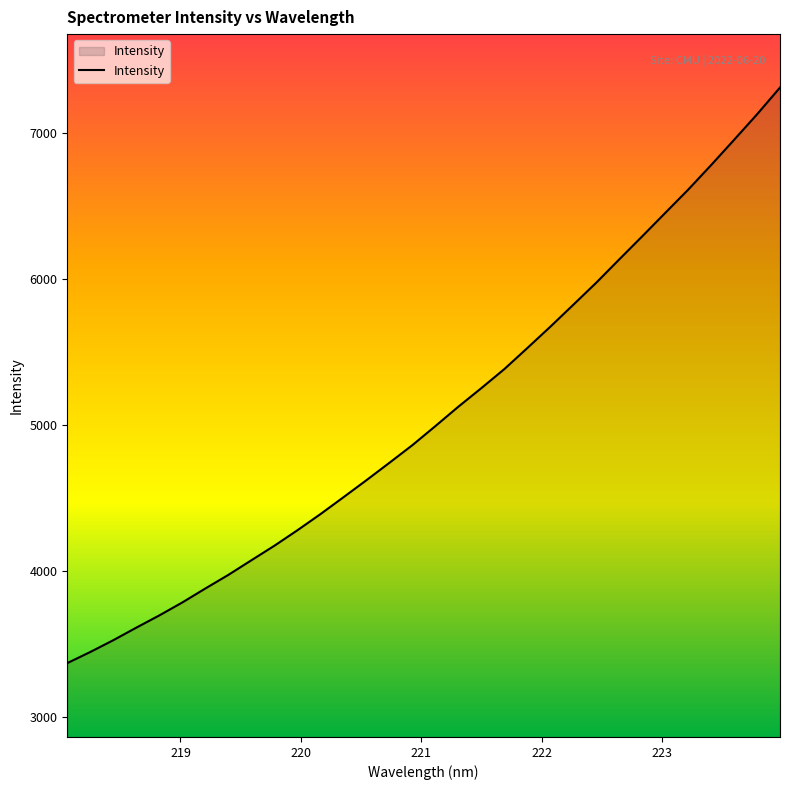

What is the smallest value displayed?

3372.2